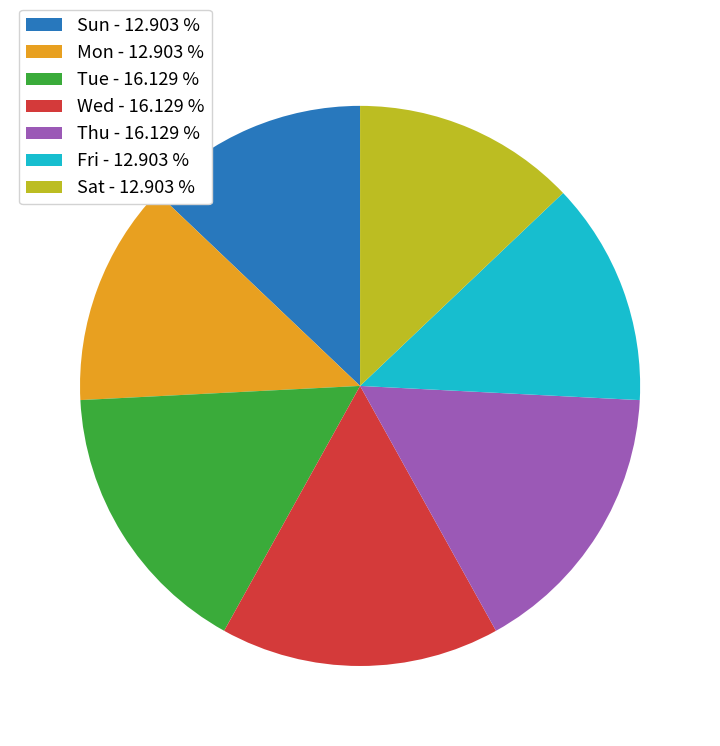

Does any single category account for the majority?

No